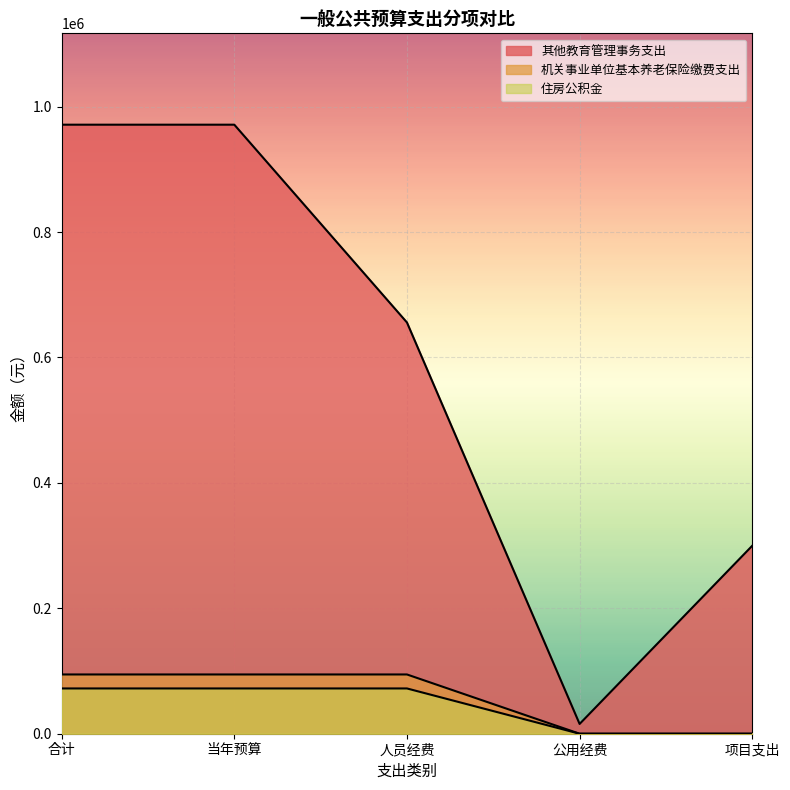

True or false: 机关事业单位基本养老保险缴费支出 and 其他教育管理事务支出 cross at least once.

False